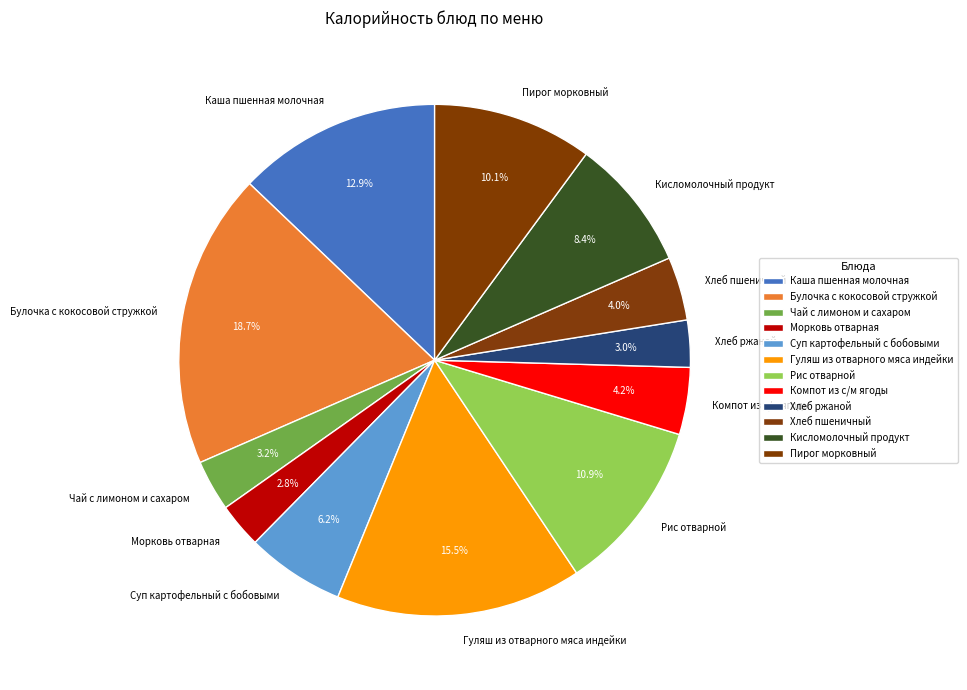

To the nearest percent, what portion does Каша пшенная молочная represent?

13%